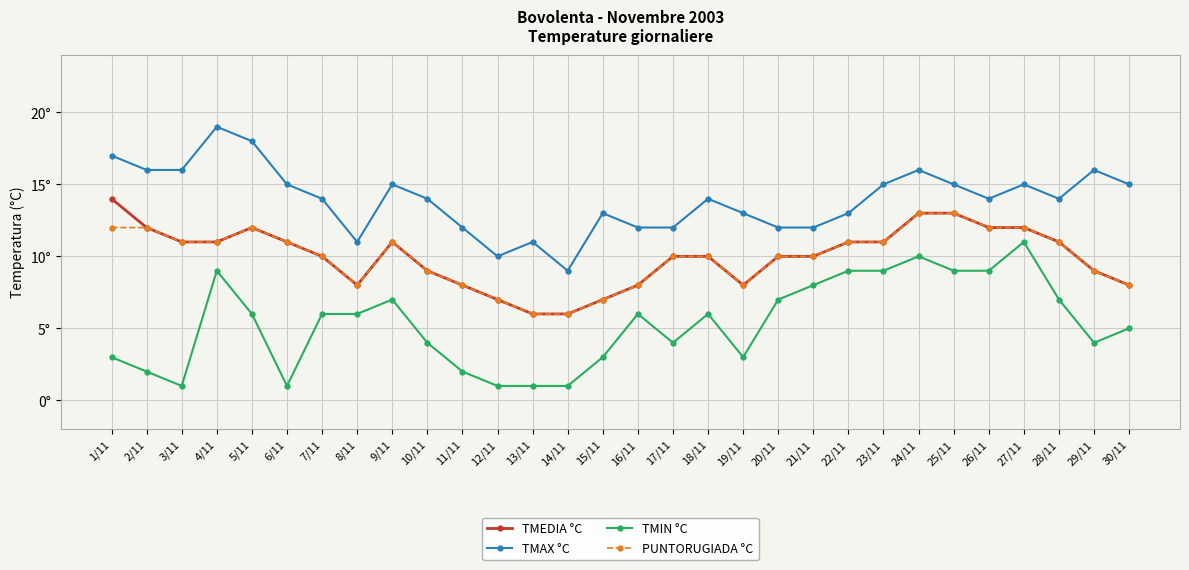

What position from the left is 10/11?

10